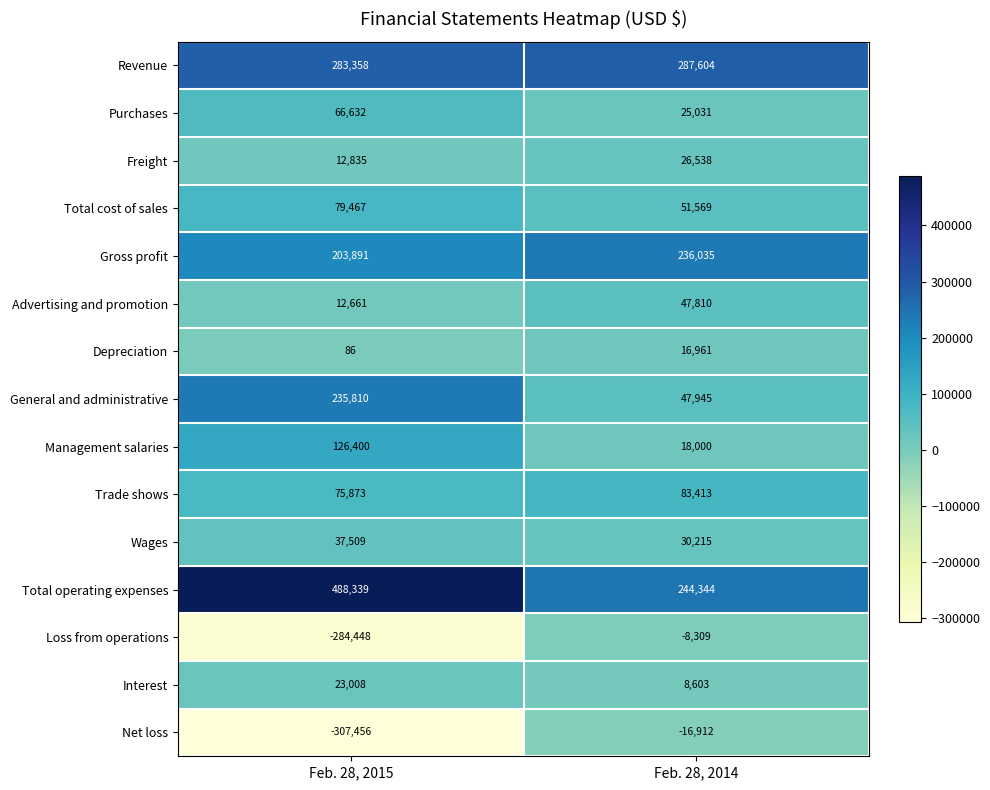

At Feb. 28, 2014, list the series in order from largest to smallest.

Revenue, Total operating expenses, Gross profit, Trade shows, Total cost of sales, General and administrative, Advertising and promotion, Wages, Freight, Purchases, Management salaries, Depreciation, Interest, Loss from operations, Net loss